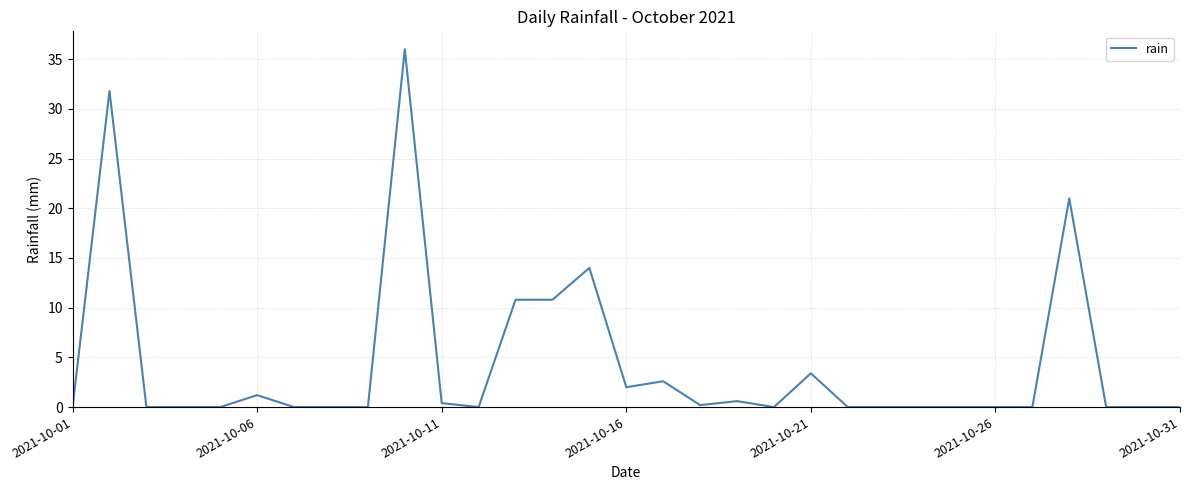

What is the difference between the maximum and minimum values?

36.0